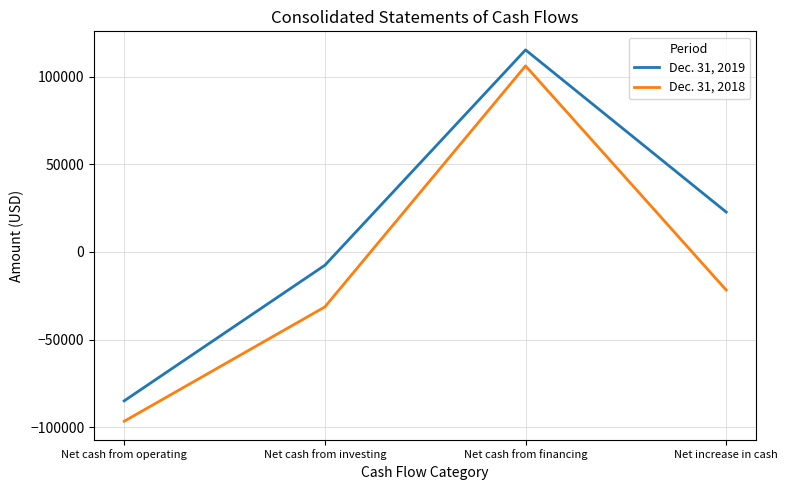

Where is Dec. 31, 2018 nearest to the value 4812?

Net increase in cash